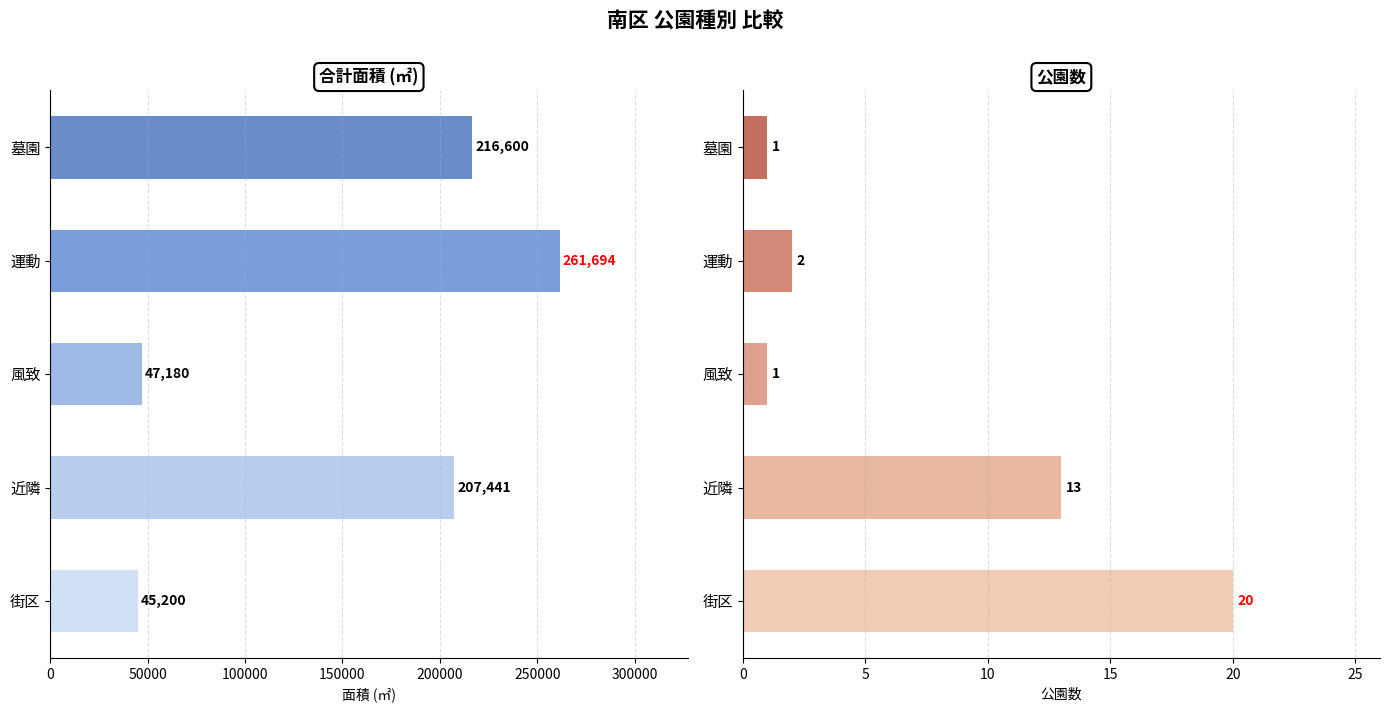

At 街区, list the series in order from smallest to largest.

公園数, 合計面積 (㎡)